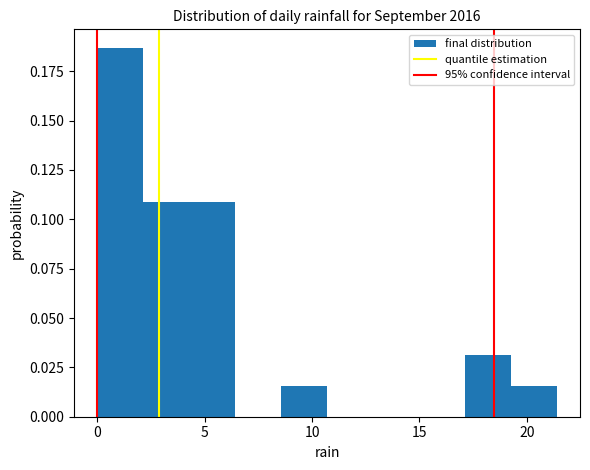

Reading left to right, list every bar in this chart as the range it spans on the x-axis followed by its height. Neither the bar edges nor the heights are printed on the chart, so give them approximately, as read against the axes.

0.0 to 2.0: 0.185
2.0 to 4.5: 0.110
4.5 to 6.5: 0.110
6.5 to 8.5: 0
8.5 to 10.5: 0.015
10.5 to 13.0: 0
13.0 to 15.0: 0
15.0 to 17.0: 0
17.0 to 19.5: 0.030
19.5 to 21.5: 0.015